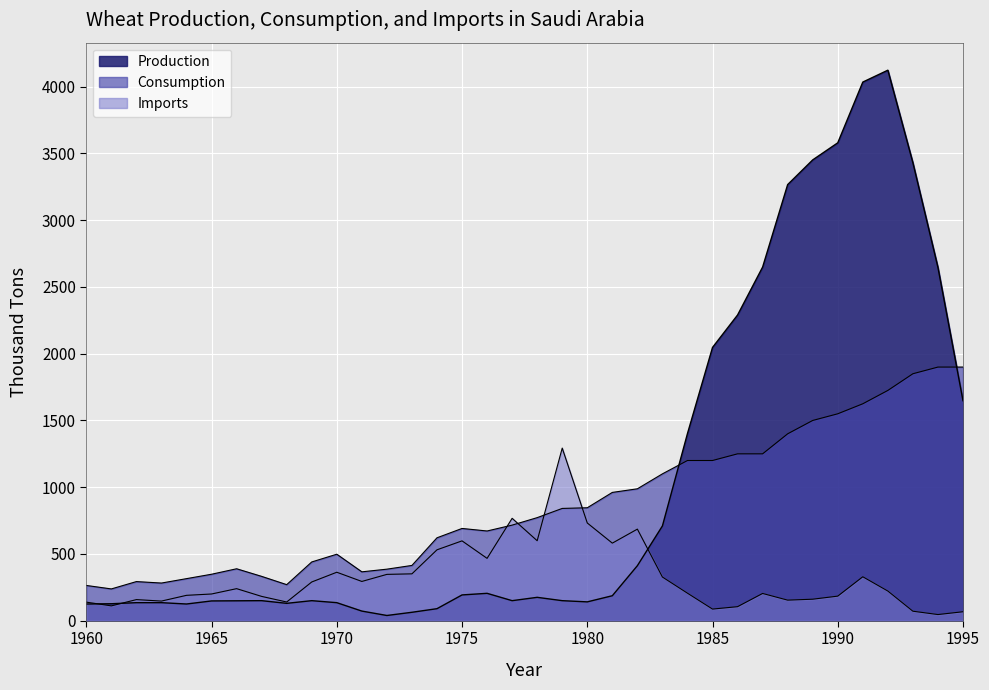

Reading left to right, transcribe all the data shown in this chart.

Production: 125	127	135	135	125	148	149	150	130	150	135	72	39	63	90	193	205	150	175	150	141	187	412	710	1402	2047	2290	2649	3267	3452	3580	4035	4124	3430	2646	1648
Consumption: 264	238	293	282	315	348	389	332	270	440	498	366	386	414	621	691	672	716	772	841	846	961	988	1100	1200	1200	1250	1250	1400	1500	1550	1625	1725	1850	1900	1900
Imports: 139	111	158	147	190	200	240	182	140	290	363	294	347	351	531	598	467	767	599	1293	732	581	686	327	206	87	105	204	154	161	184	329	222	71	46	67